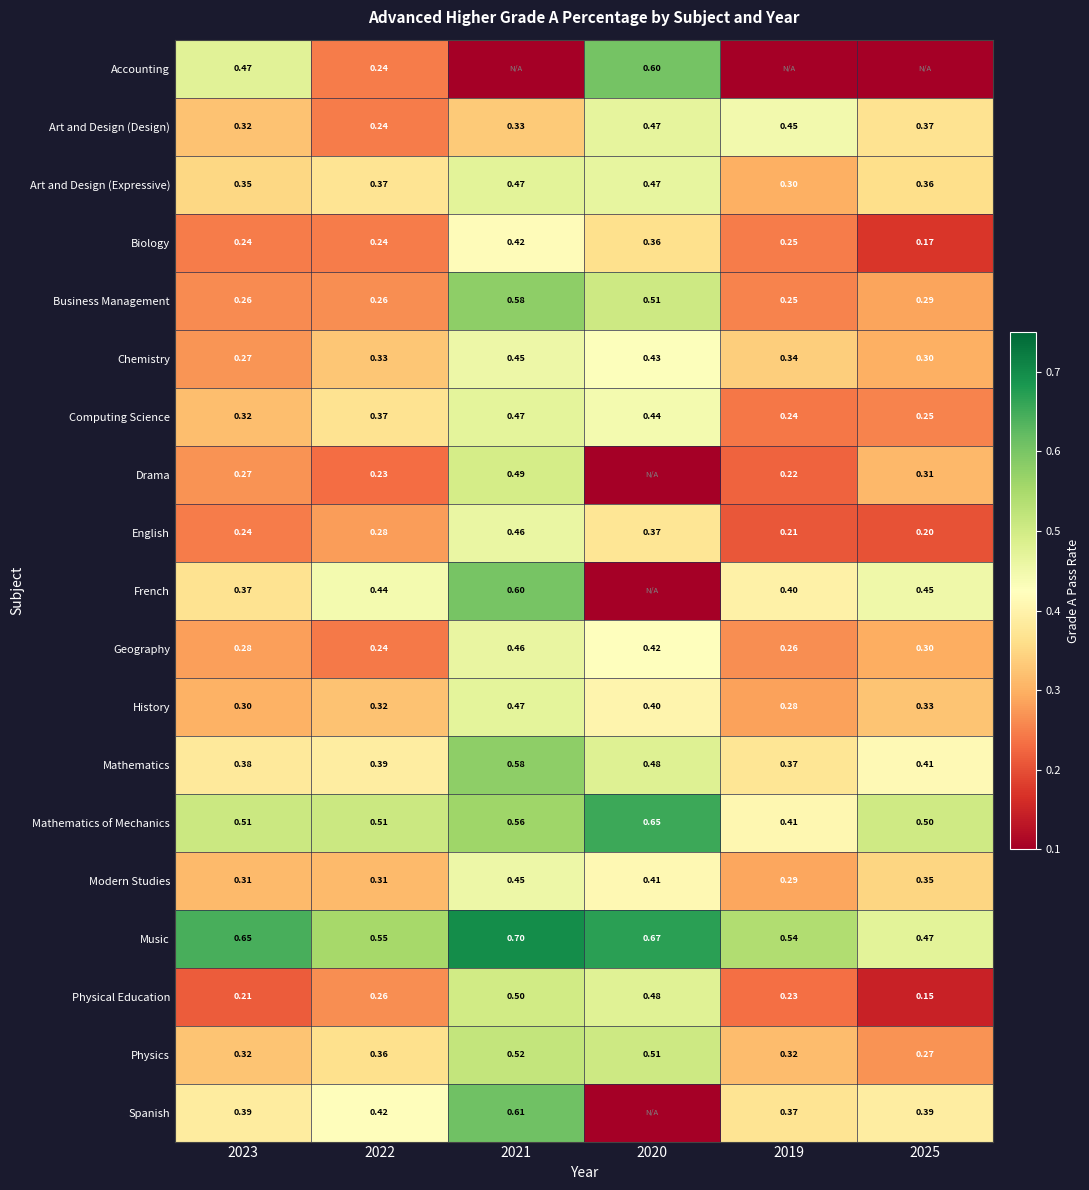

Count the Computing Science values in the range 0 to 1.

6